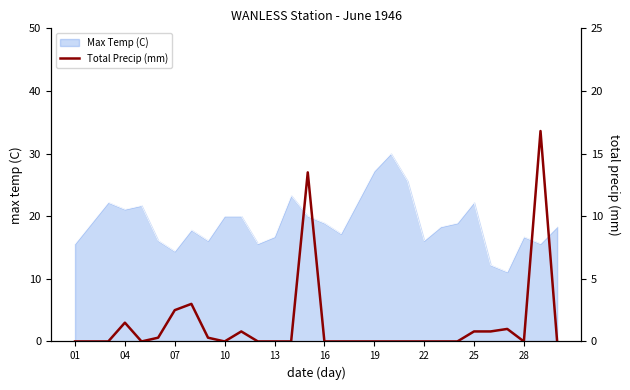

The Max Temp (C) series shows 22.8 at 28. True or false?

False